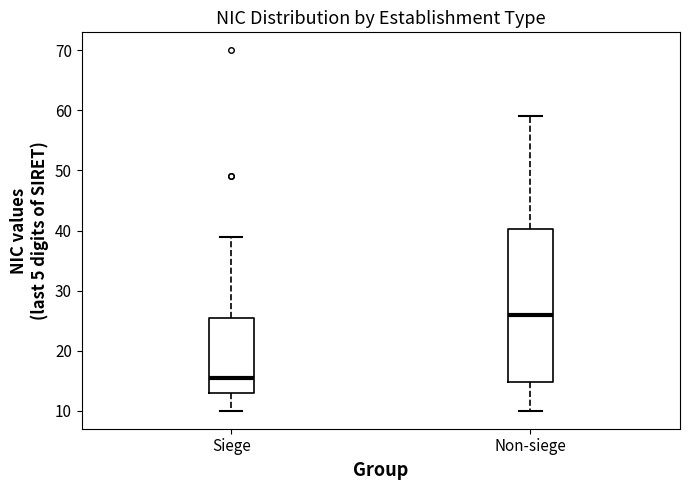

Reading left to right, transcribe this box plot: for each box, give where its median line is, the range the box spans, and where its two whiskers end, as read against the y-axis. The values are not printed on the chart, so give them approximately, as read against the axis.

Siege: median 16, box 13 to 26, whiskers 10 to 39
Non-siege: median 26, box 15 to 40, whiskers 10 to 59